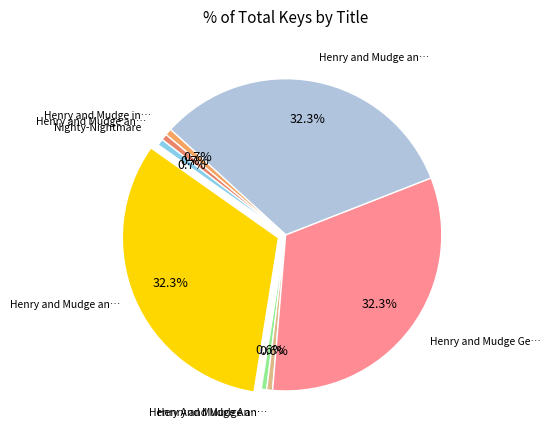

Which slice is the smallest?

Henry And Mudge And The Careful Cousin